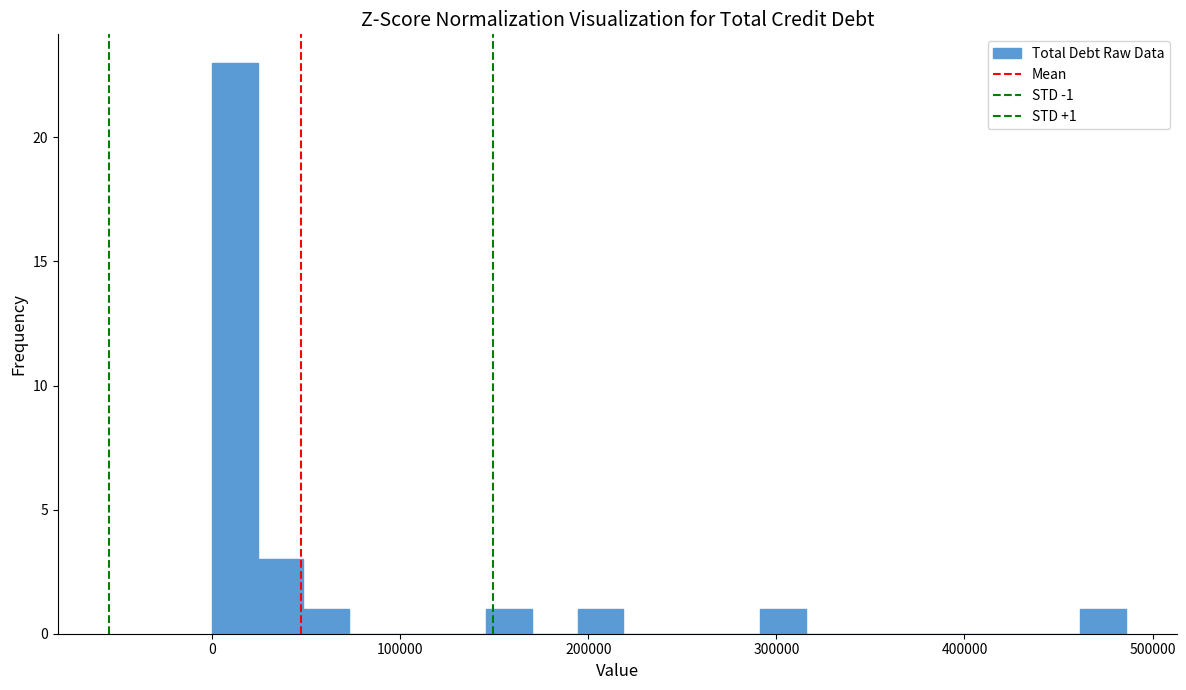

Around what value on the x-axis is the tallest bar? Give the approximate position of its centre, as read against the axis.

10000